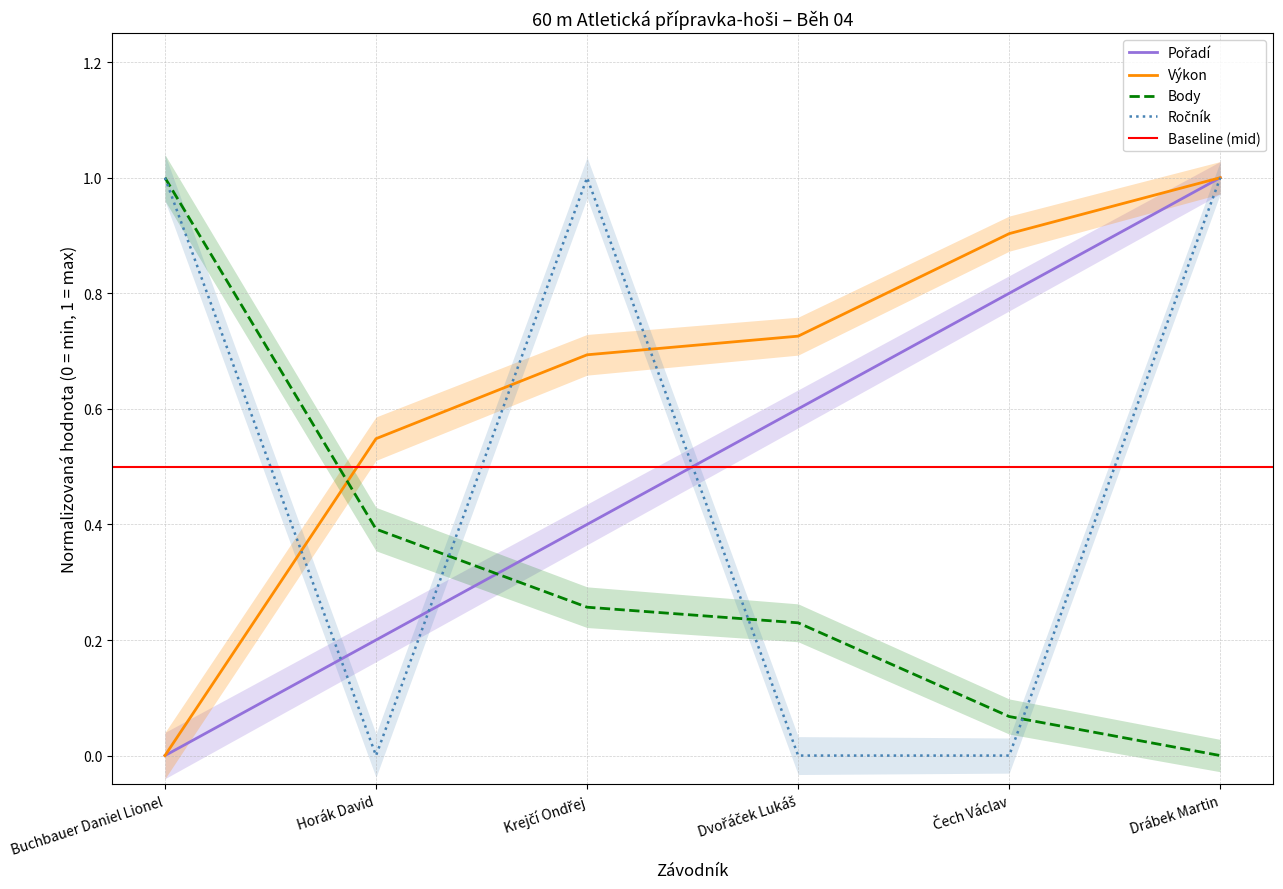

Where do Výkon and Body first cross each other?

Buchbauer Daniel Lionel and Horák David